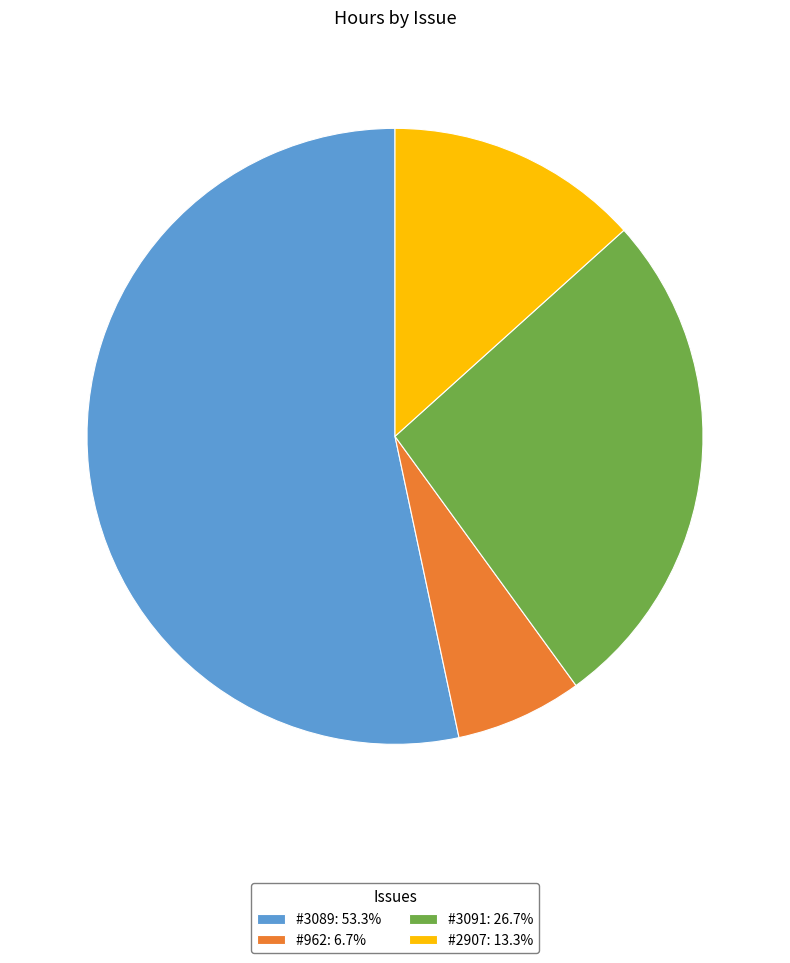

How many slices are in this pie chart?

4